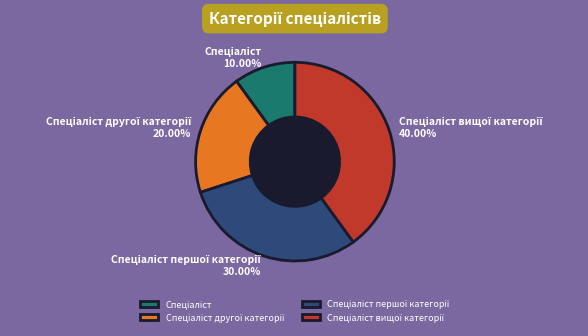

Is there a majority slice in this chart?

No